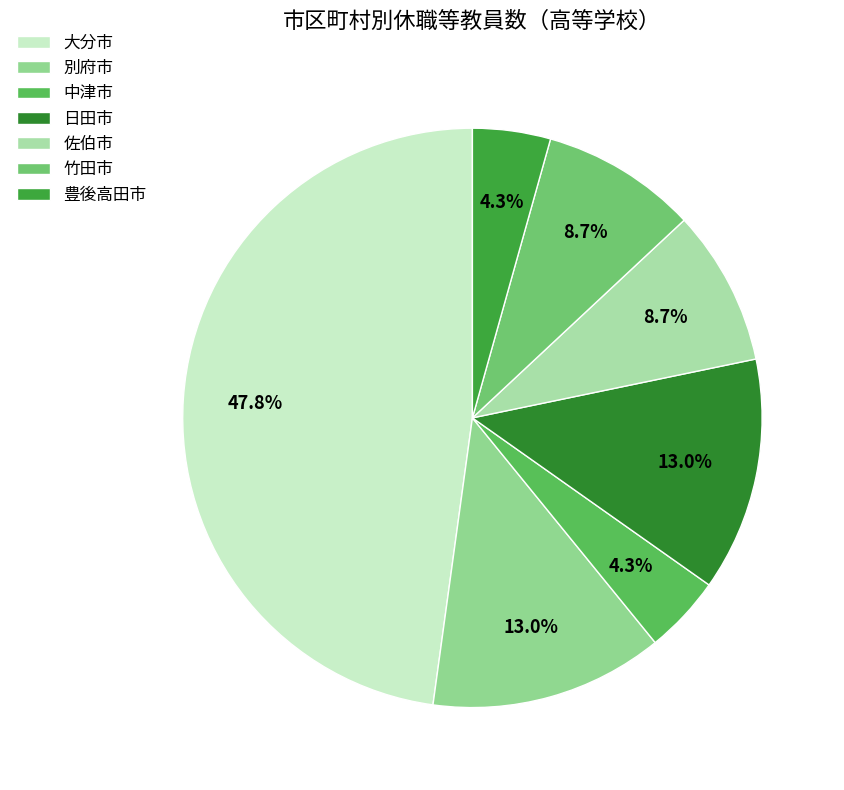

The 佐伯市 slice represents 1% of the pie. True or false?

False